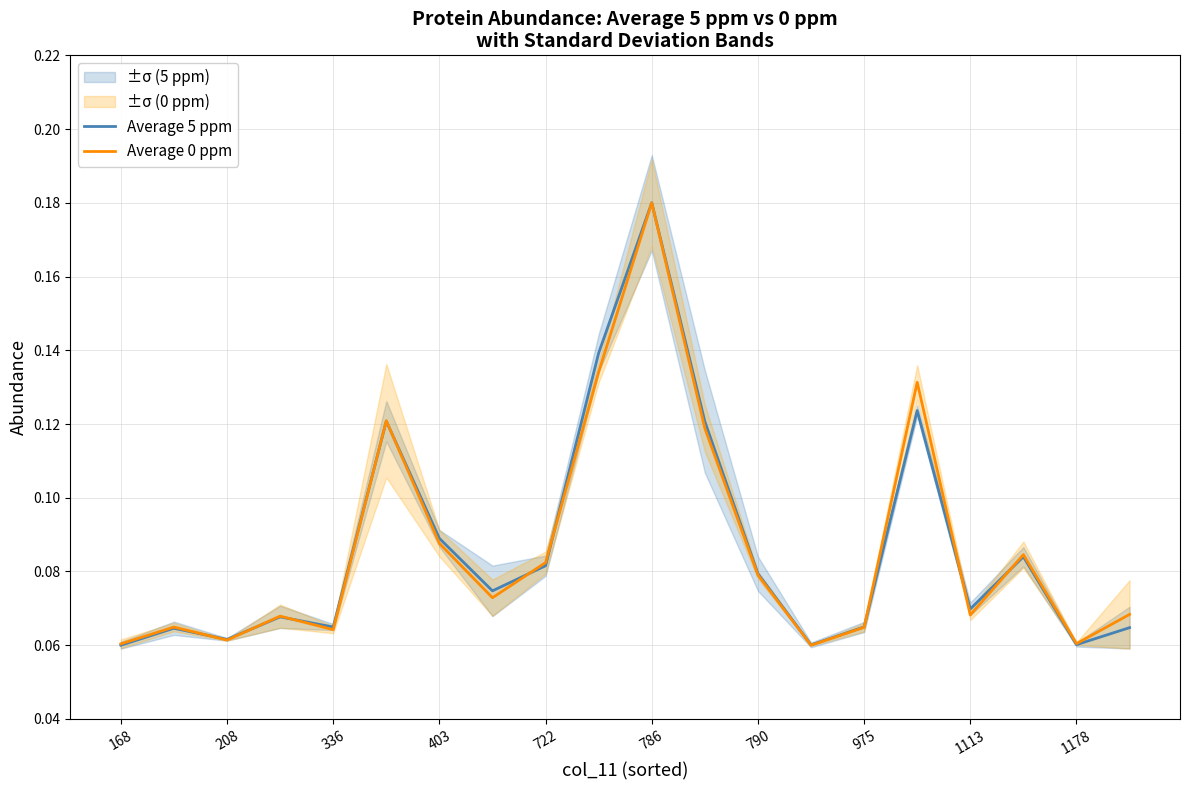

Between which two adjacent categories do Average 0 ppm and Average 5 ppm first intersect?

208 and 336